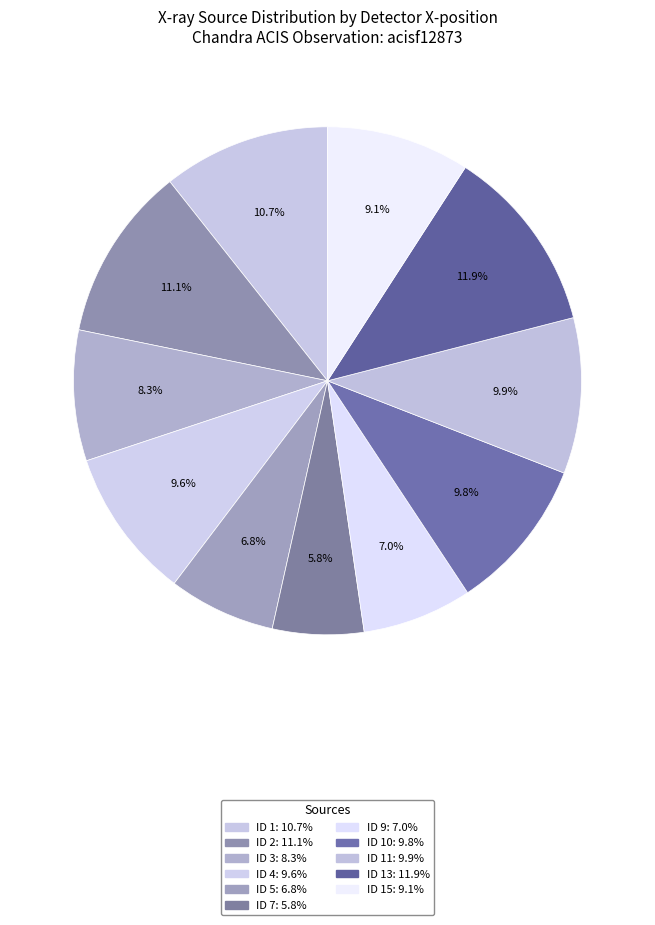

To the nearest percent, what is the difference between the largest and smallest slice percentages?

6%